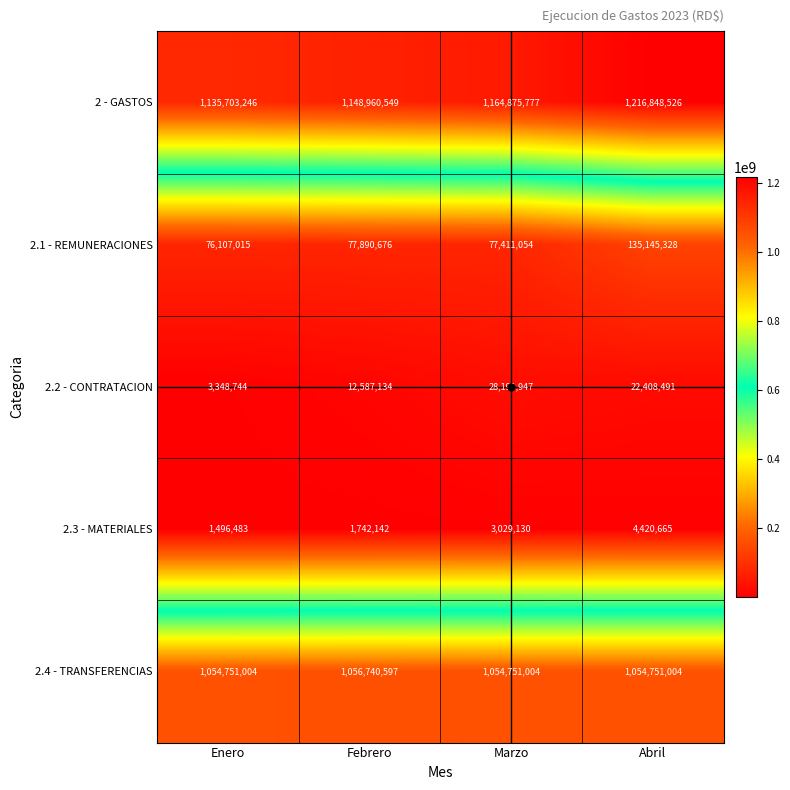

Count the 2.2 - CONTRATACION values in the range 12587134 to 28191947.

3